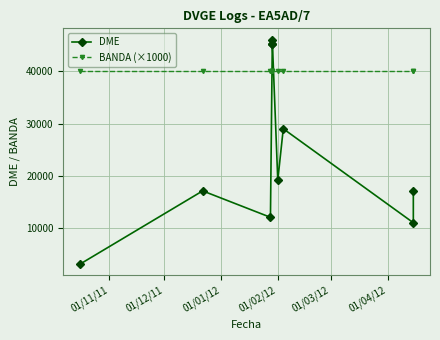

What is the minimum value shown in the chart?

3113